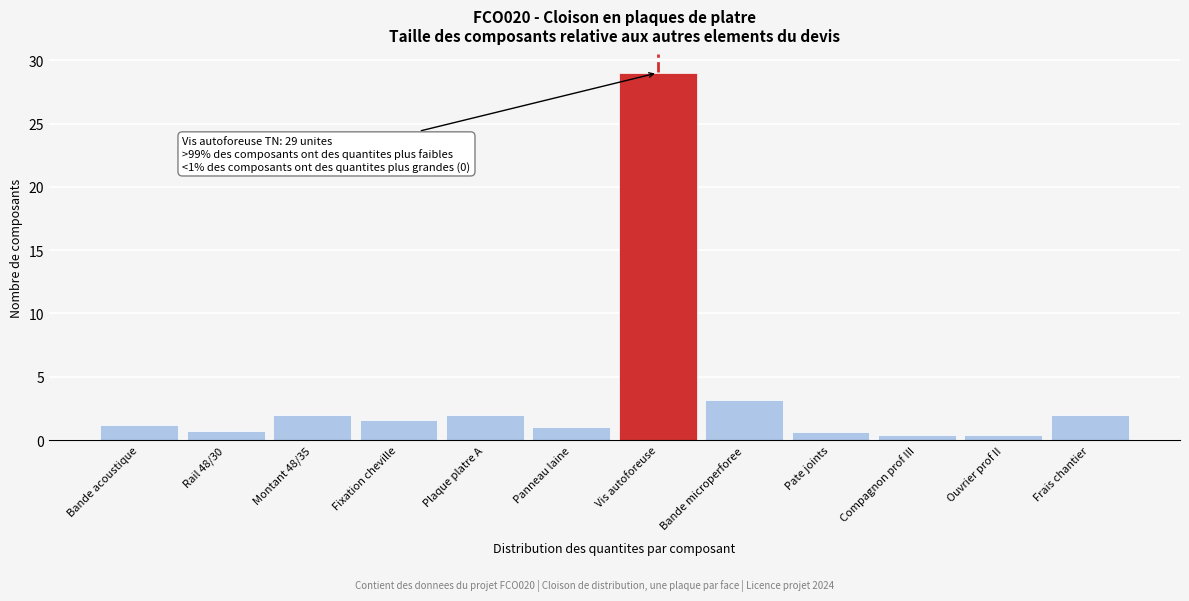

Which label corresponds to the largest value in the chart?

Vis autoforeuse